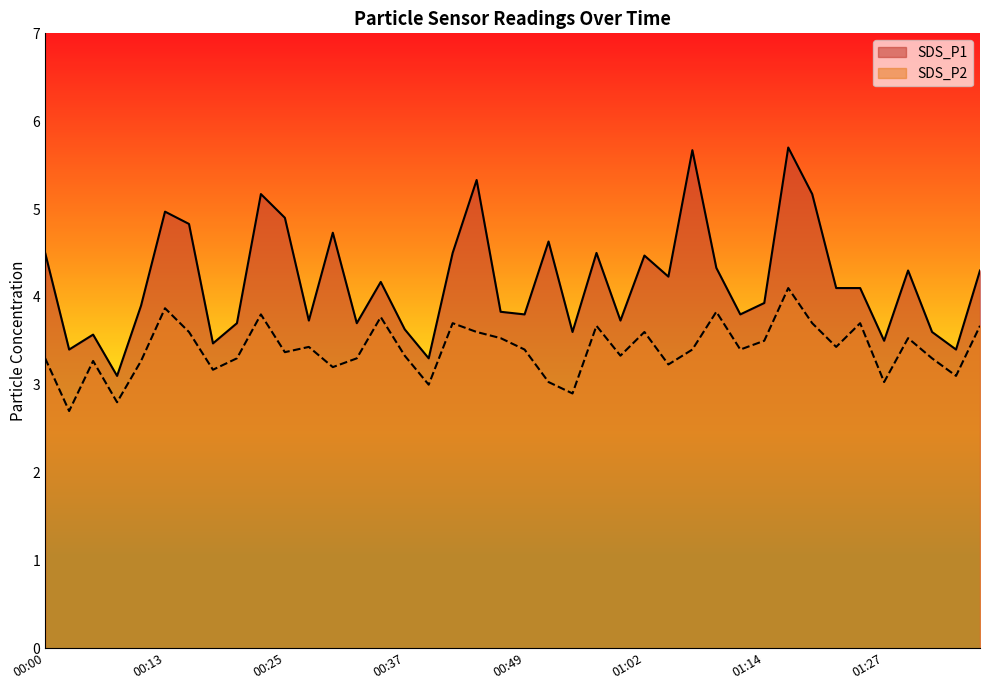

What is the total value across all series at 01:12?

7.2